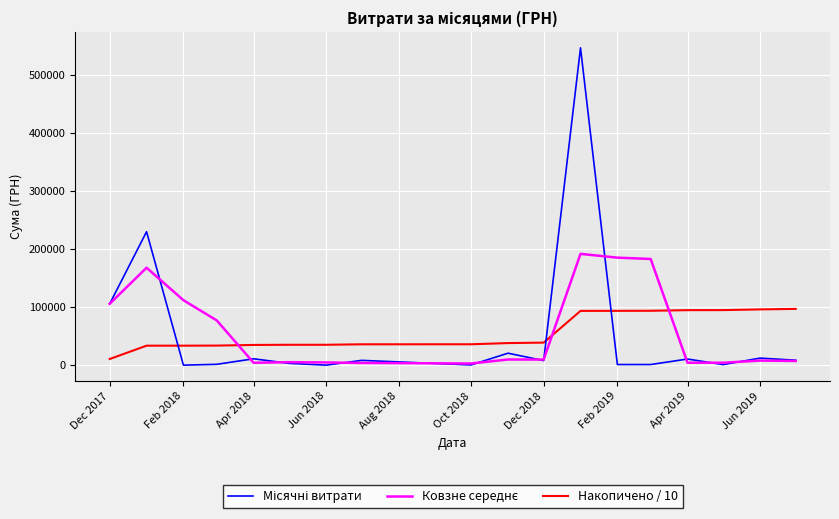

What is the greatest value displayed?

546929.7